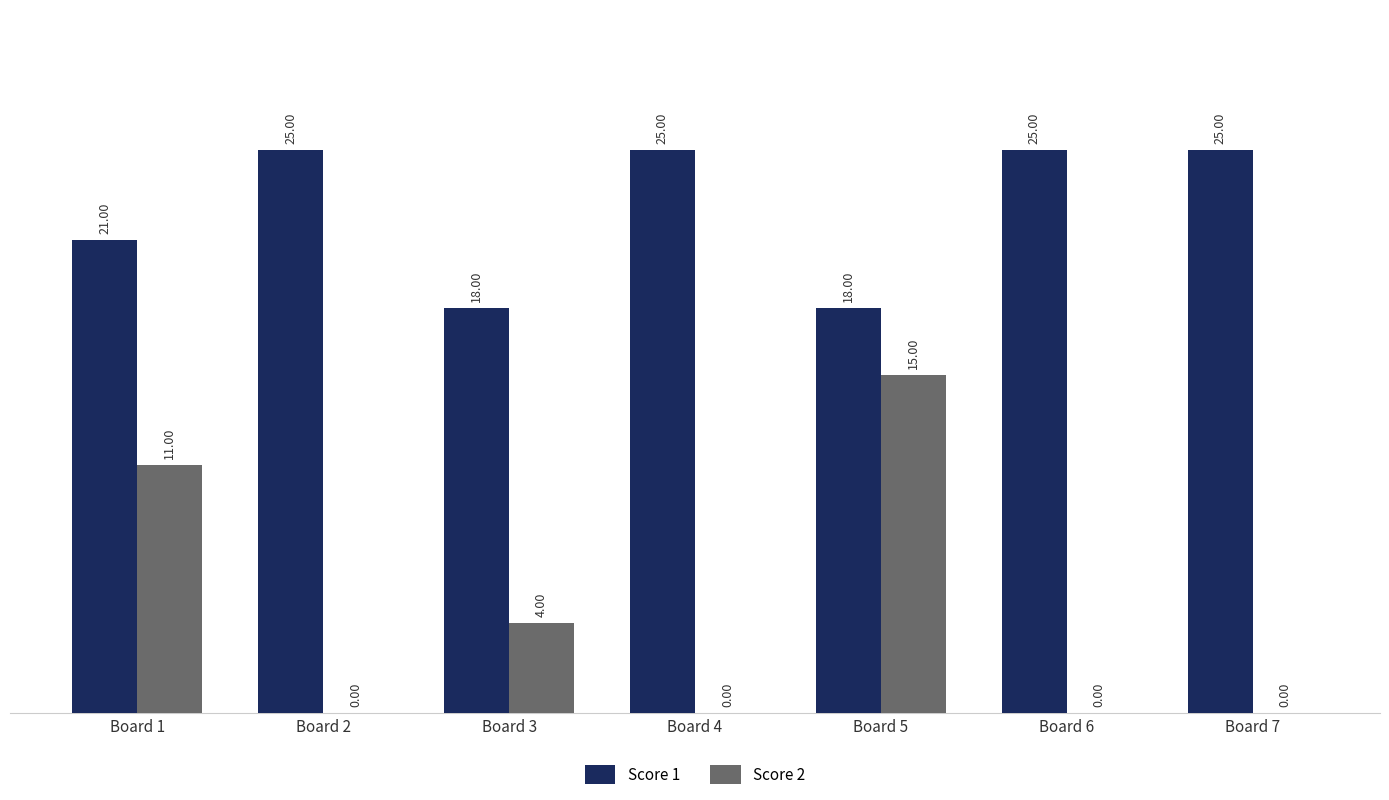

Which series has the largest total across all categories?

Score 1